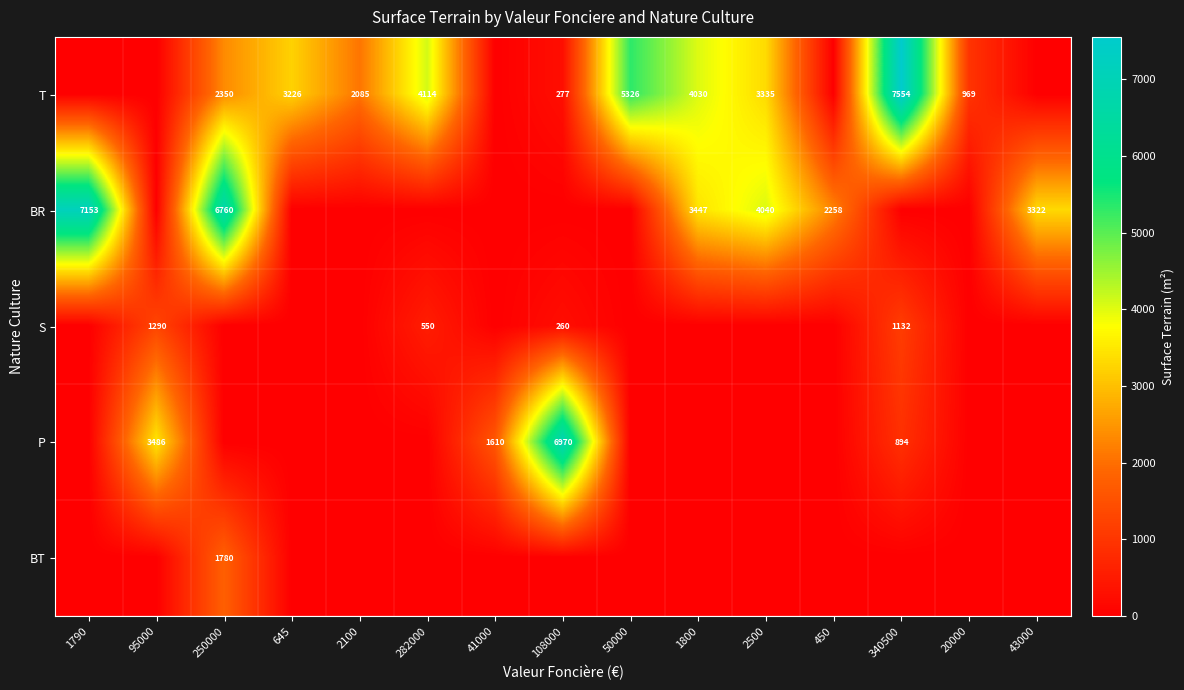

True or false: T has a value of 277 at 108000.

True